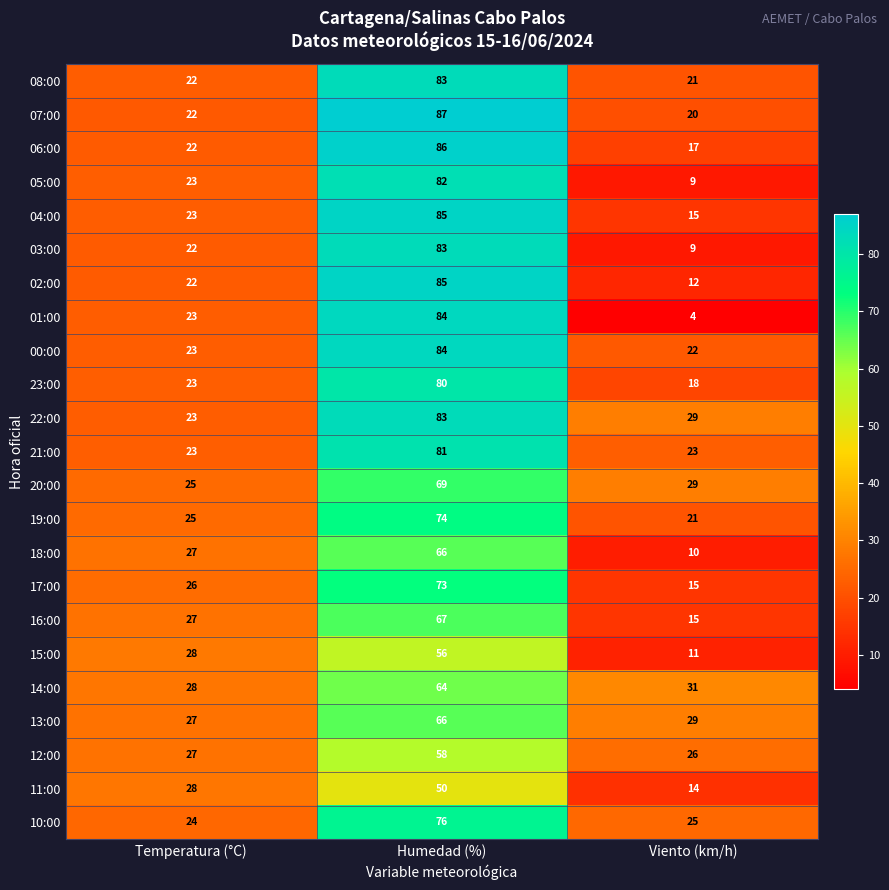

What is the difference between the maximum and minimum values in the 13:00 series?

39